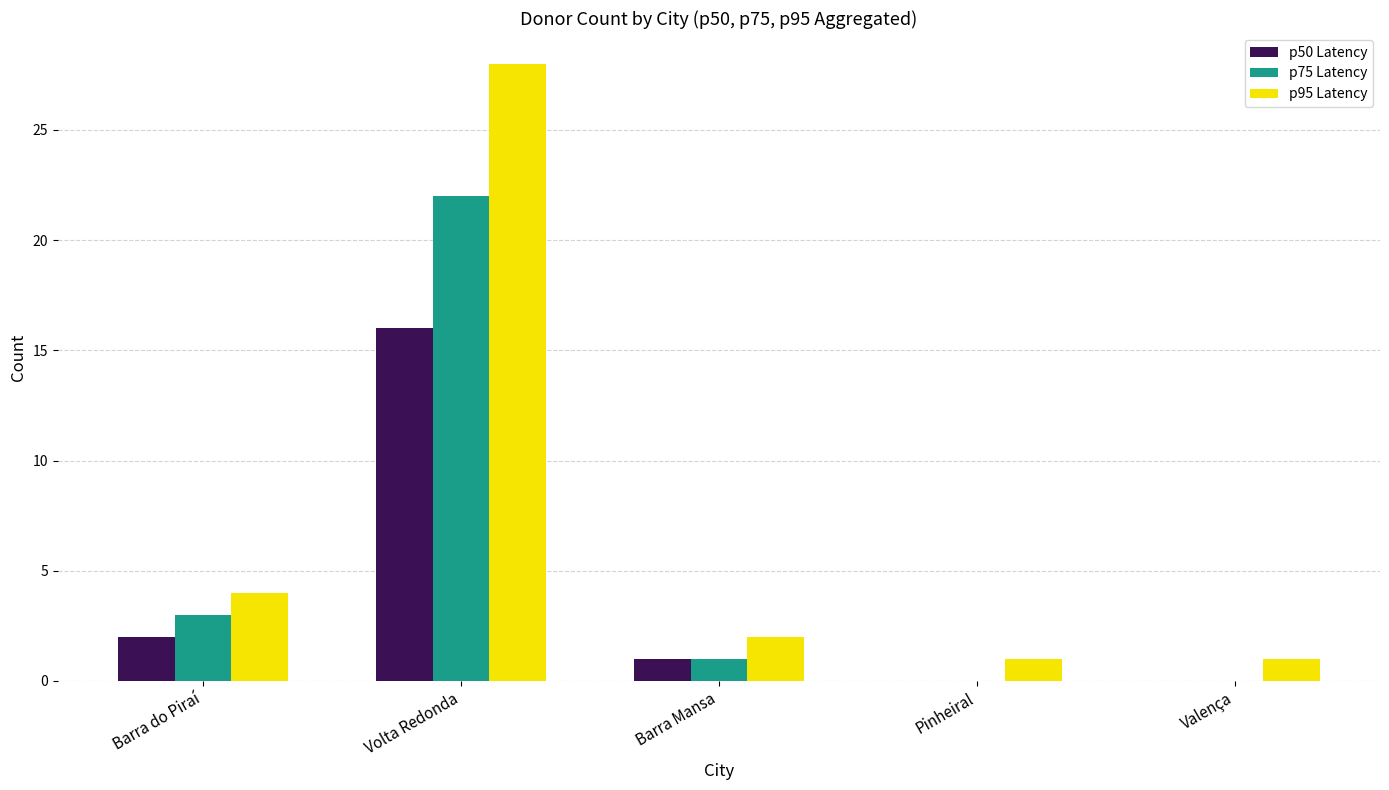

Are the bars grouped side by side (vs. stacked)?

Yes